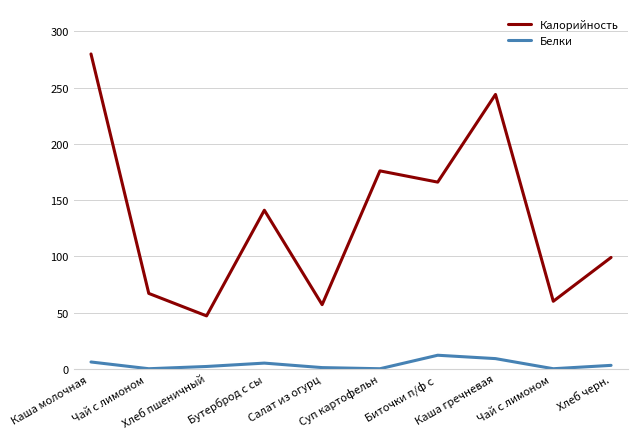

What is the label of the 2nd point from the right?

Чай с лимоном 